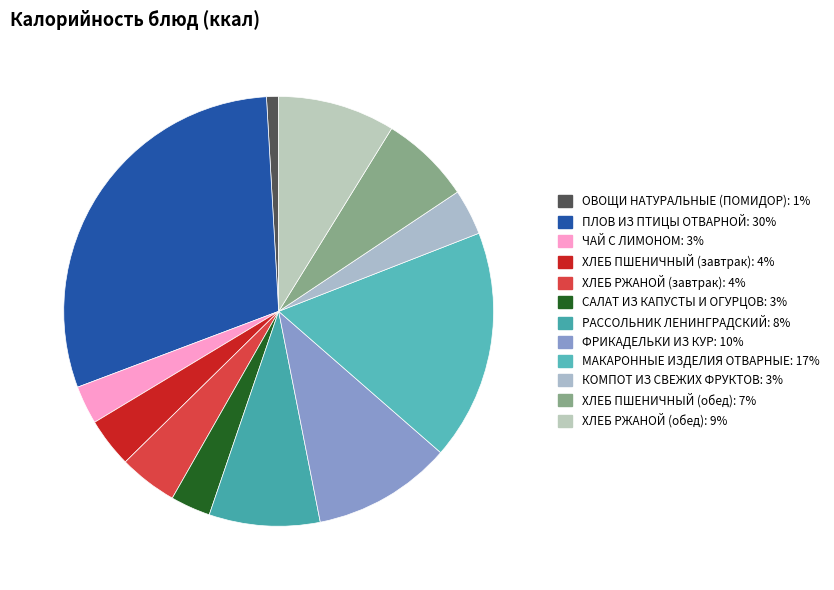

How many slices are in this pie chart?

12